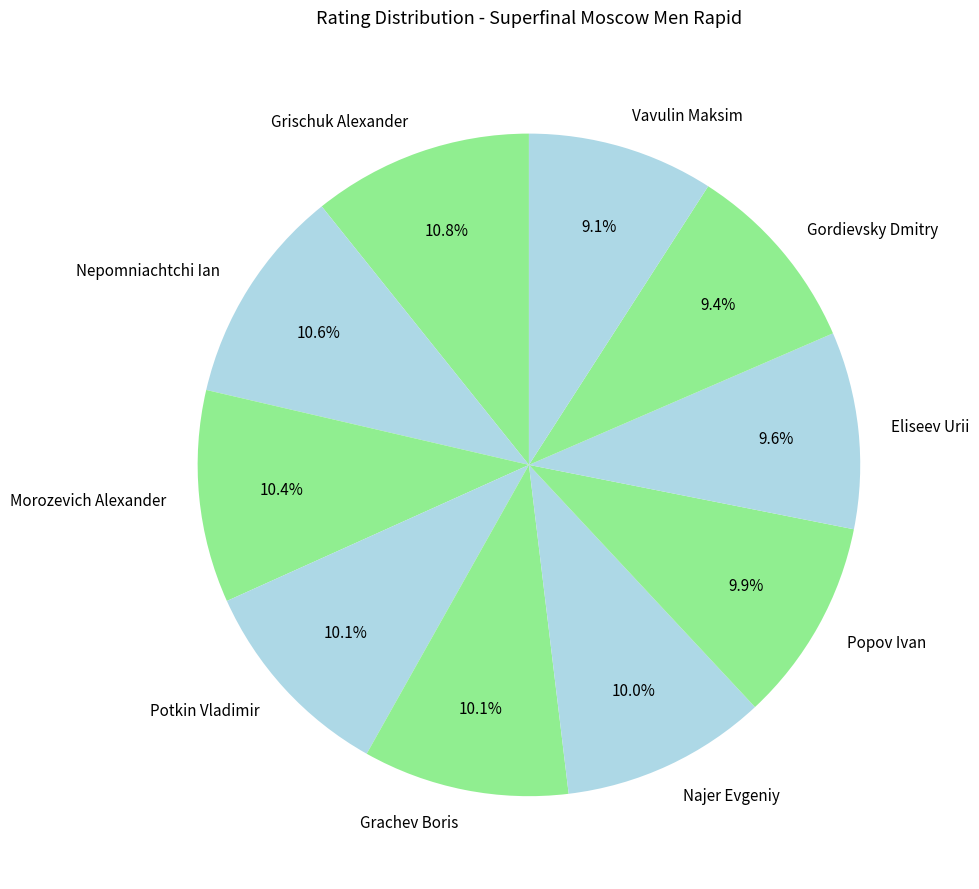

What is the total percentage of Grischuk Alexander and Najer Evgeniy?

20.8%